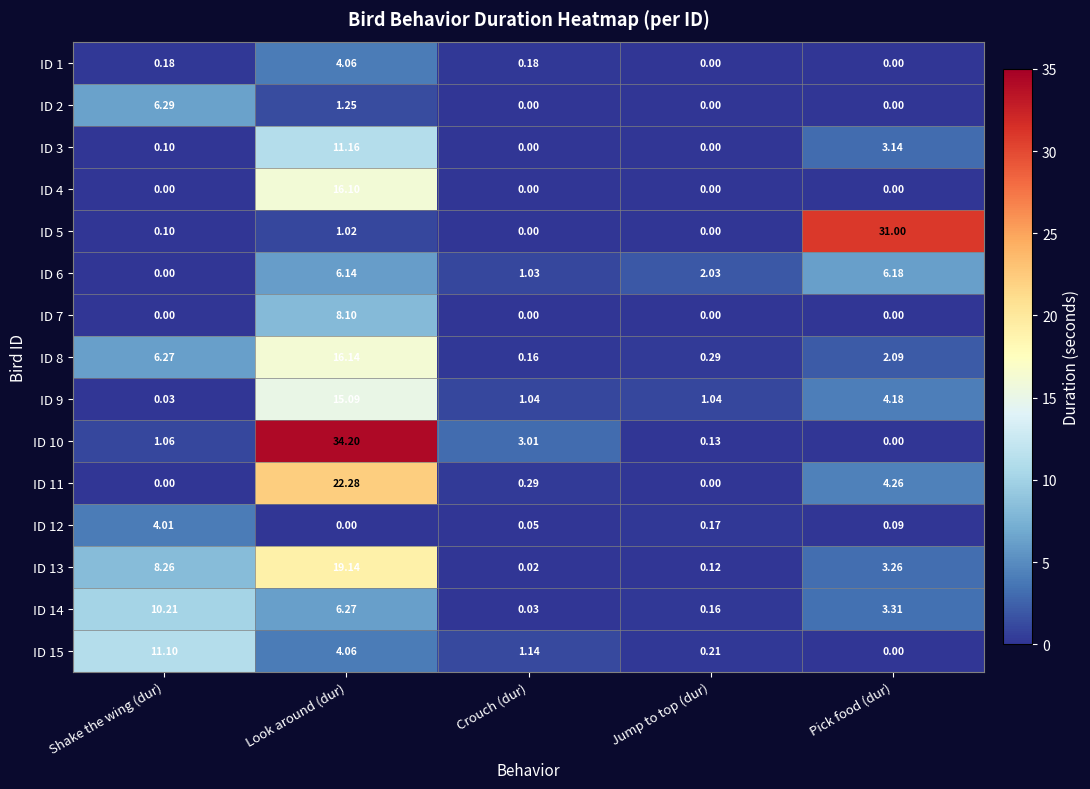

List the series in order of their peak value, highest first.

ID 10, ID 5, ID 11, ID 13, ID 8, ID 4, ID 9, ID 3, ID 15, ID 14, ID 7, ID 2, ID 6, ID 1, ID 12